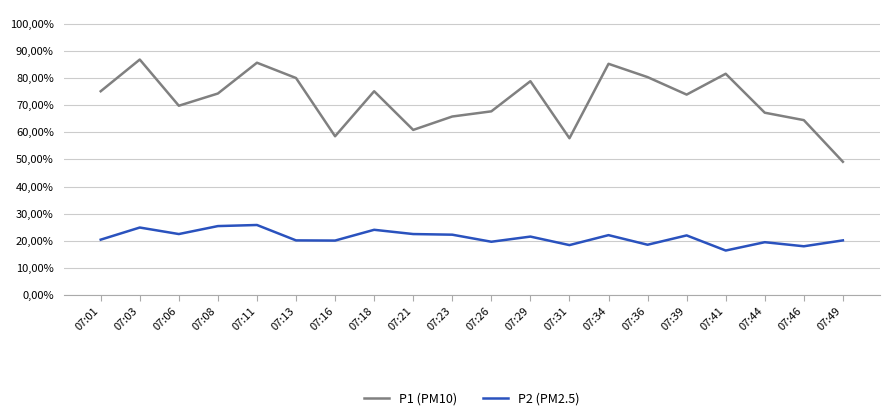

Rank the series by their maximum value, from highest to lowest.

P1 (PM10), P2 (PM2.5)